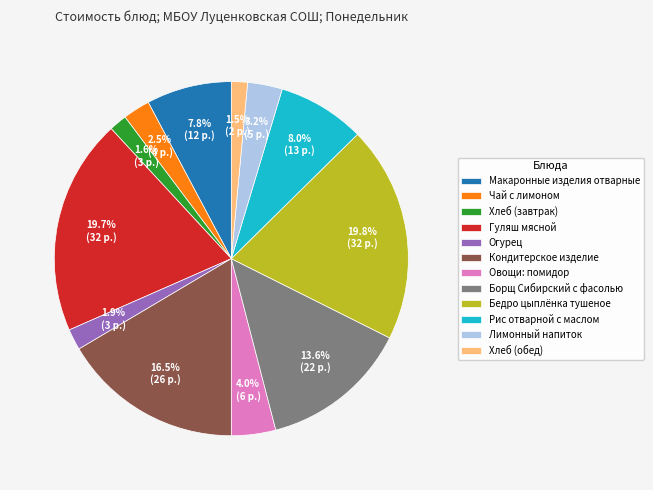

Is it true that Рис отварной с маслом is 18% of the pie?

False